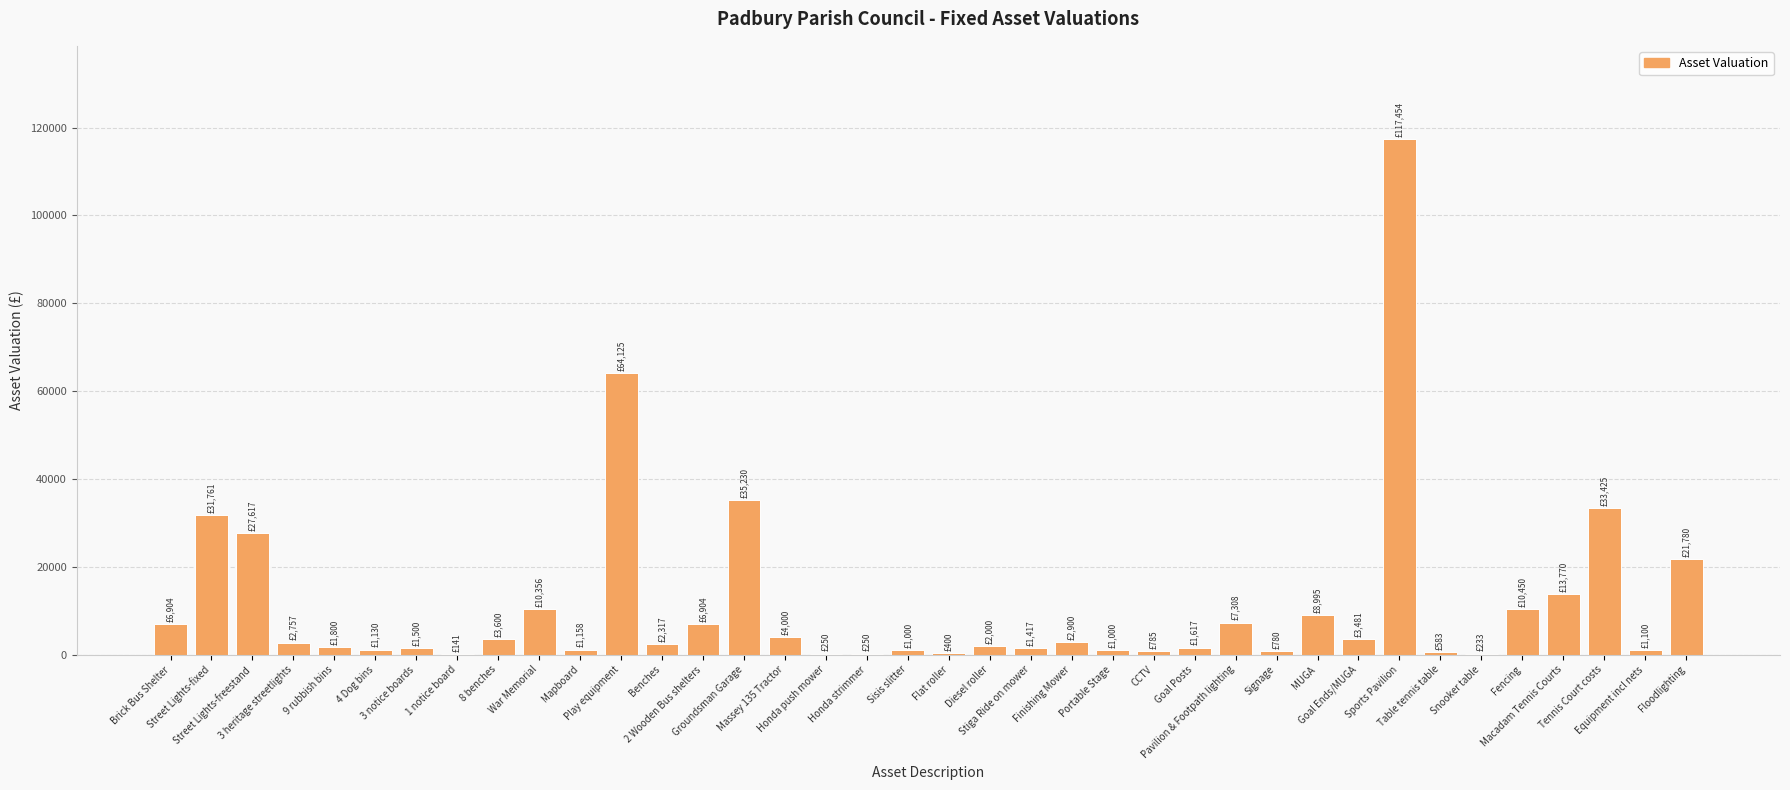

Are the bars horizontal?

No